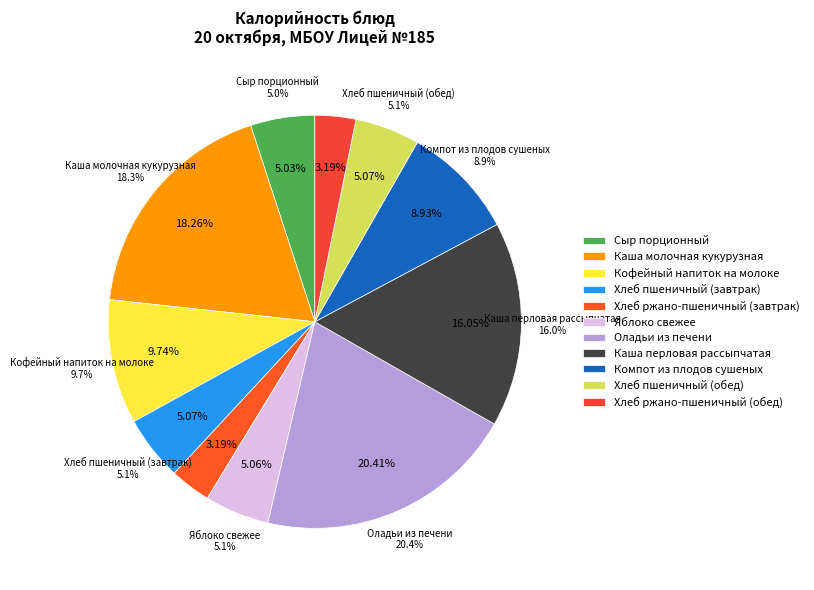

What is the total percentage of Хлеб пшеничный (обед) and Компот из плодов сушеных?

14.0%